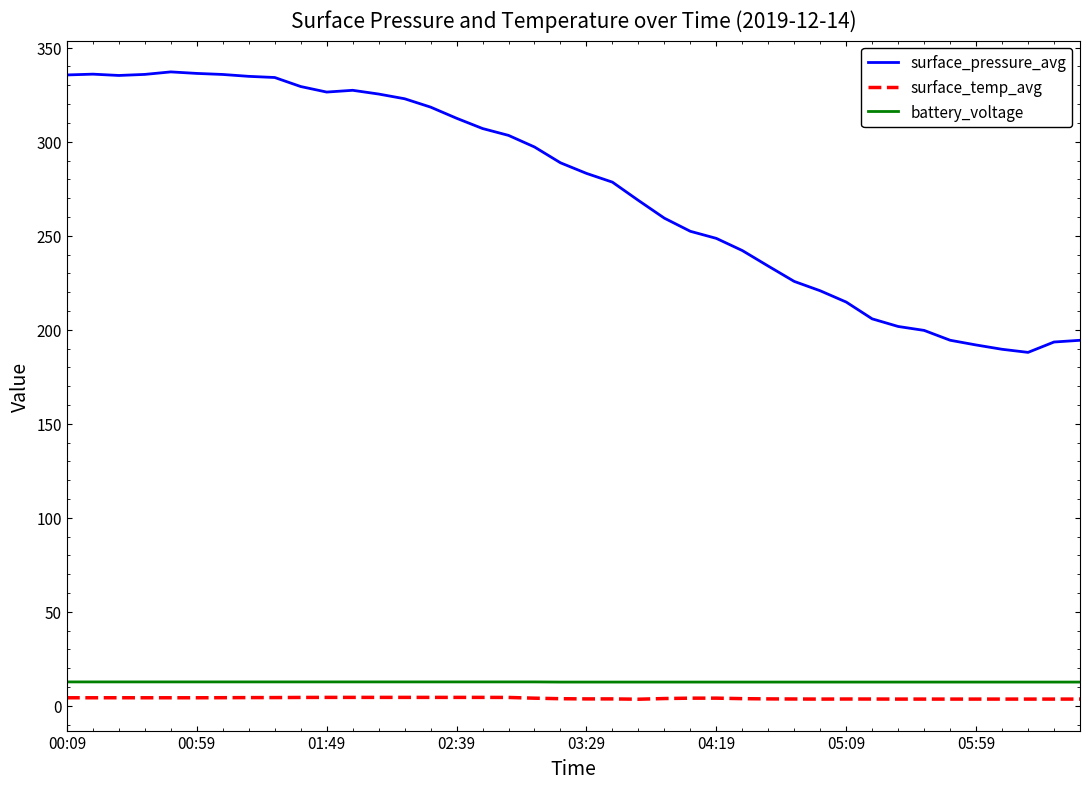

Which series has the widest spread of values?

surface_pressure_avg